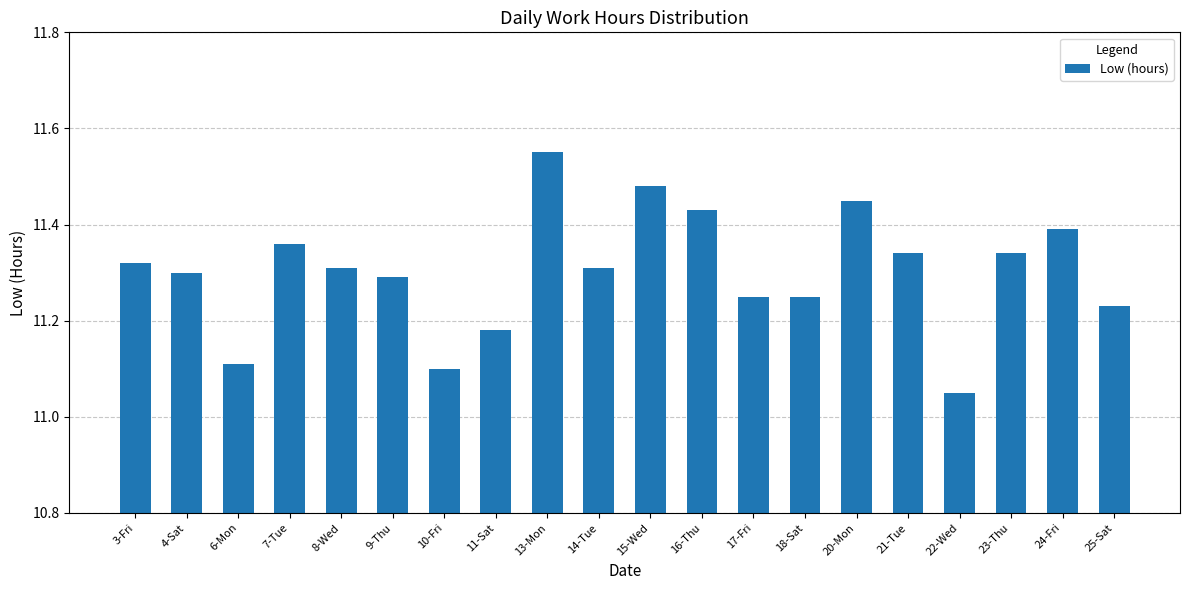

What is the label of the 18th bar from the left?

23-Thu